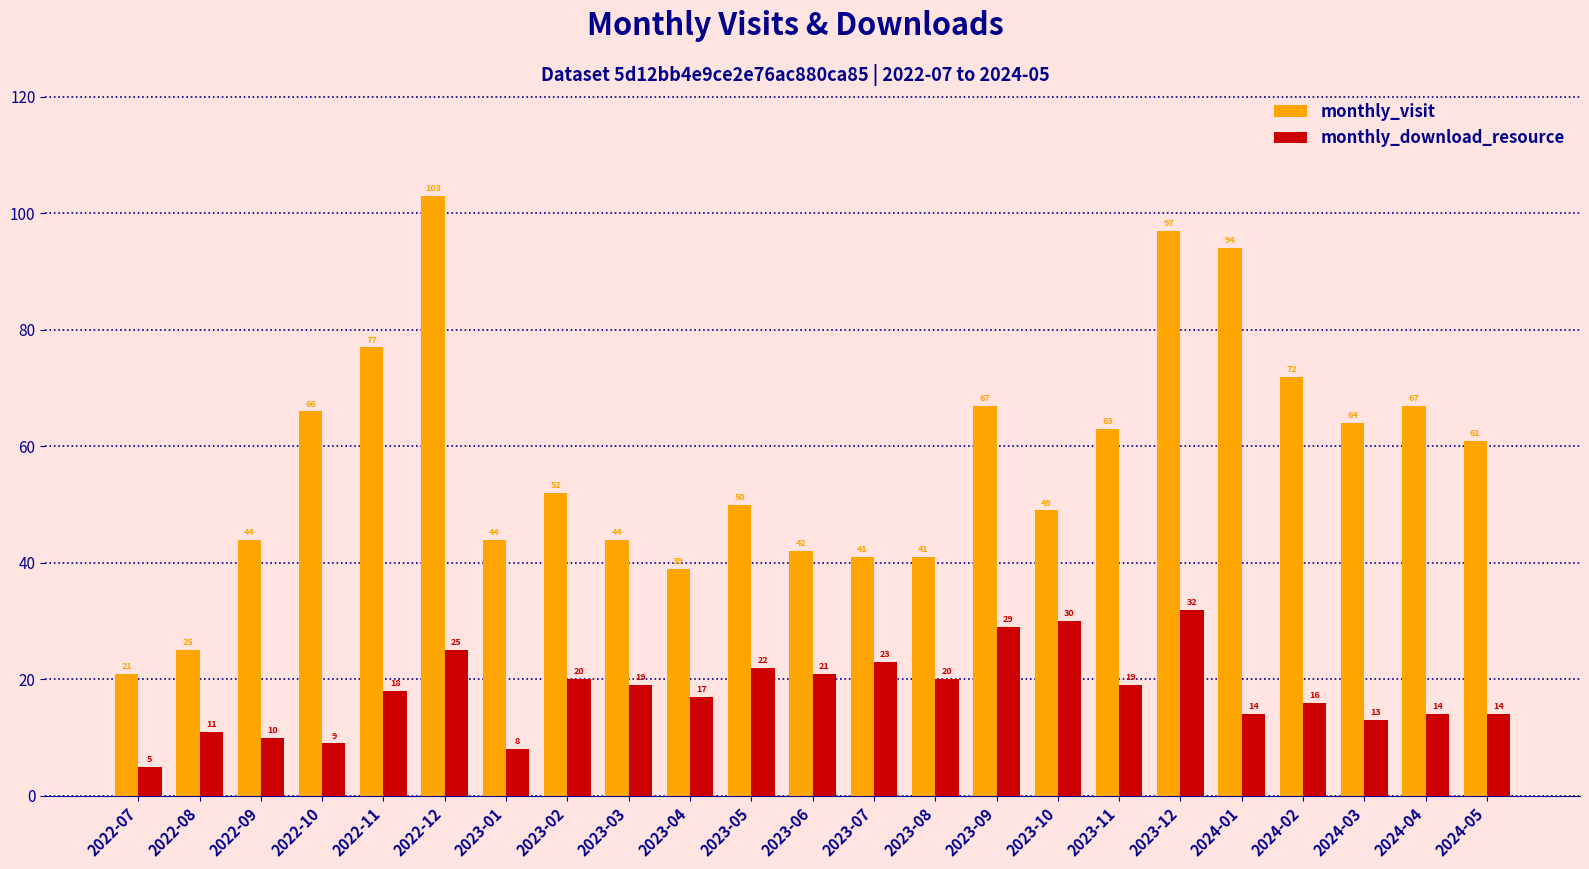

Reading left to right, transcribe all the data shown in this chart.

monthly_visit: 2022-07=21	2022-08=25	2022-09=44	2022-10=66	2022-11=77	2022-12=103	2023-01=44	2023-02=52	2023-03=44	2023-04=39	2023-05=50	2023-06=42	2023-07=41	2023-08=41	2023-09=67	2023-10=49	2023-11=63	2023-12=97	2024-01=94	2024-02=72	2024-03=64	2024-04=67	2024-05=61
monthly_download_resource: 2022-07=5	2022-08=11	2022-09=10	2022-10=9	2022-11=18	2022-12=25	2023-01=8	2023-02=20	2023-03=19	2023-04=17	2023-05=22	2023-06=21	2023-07=23	2023-08=20	2023-09=29	2023-10=30	2023-11=19	2023-12=32	2024-01=14	2024-02=16	2024-03=13	2024-04=14	2024-05=14